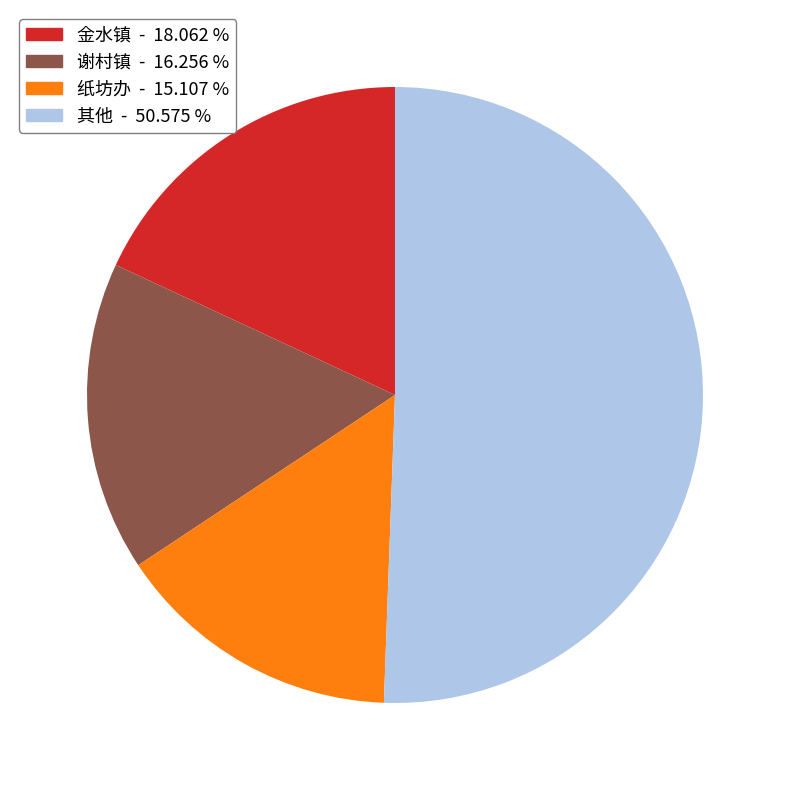

Is there a majority slice in this chart?

Yes